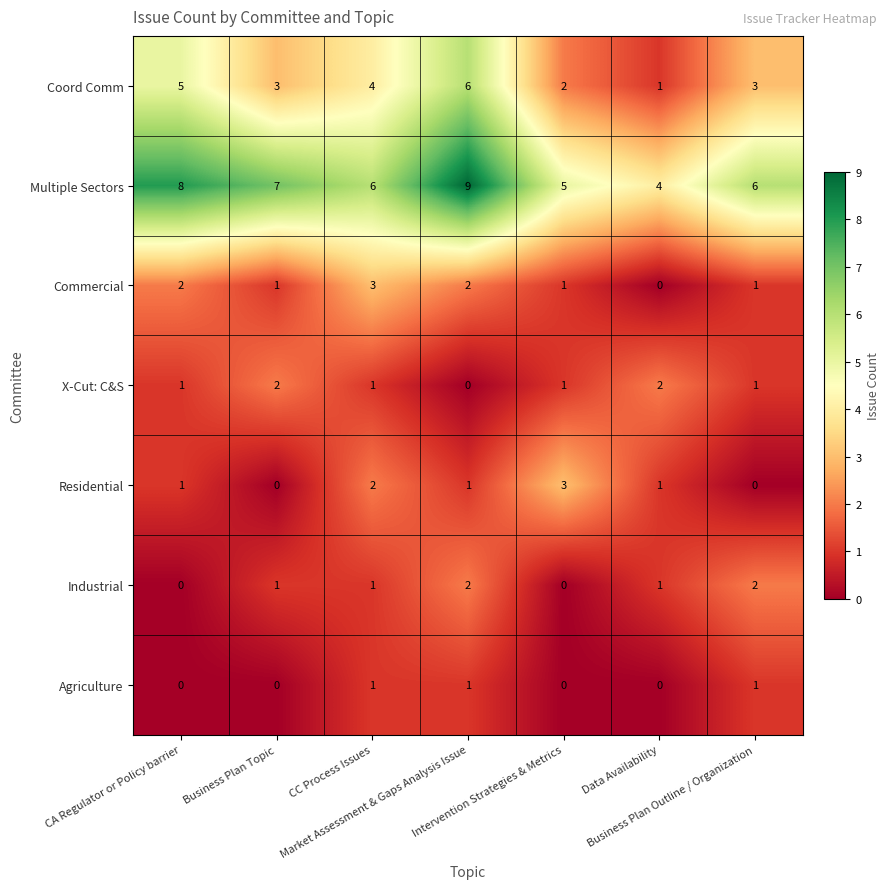

What is the highest value of the Coord Comm series?

6